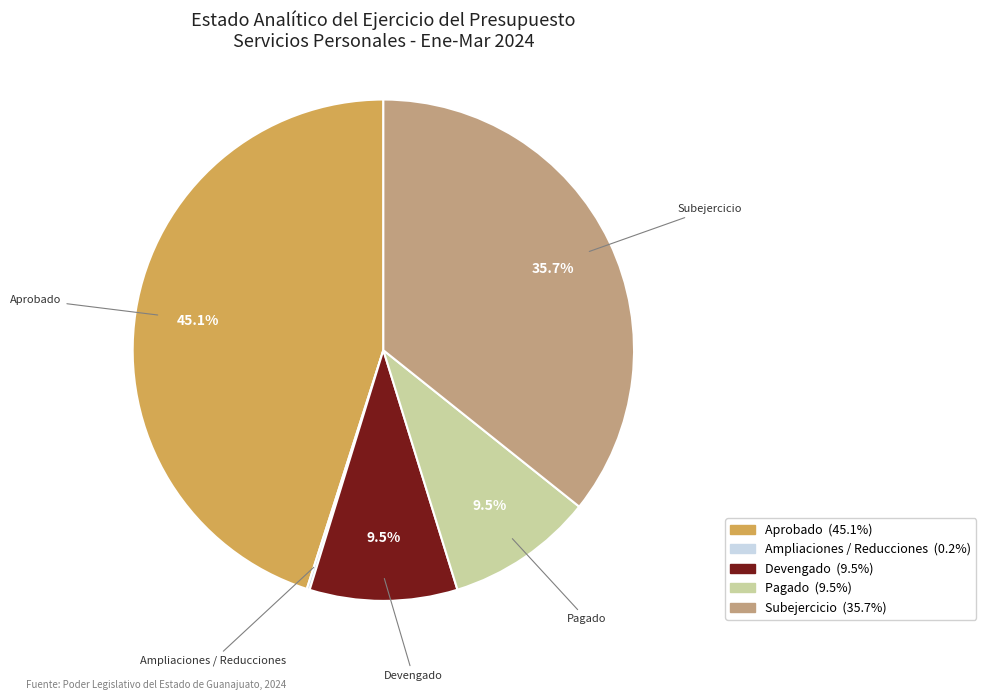

To the nearest percent, what is the difference between the largest and smallest slice percentages?

45%